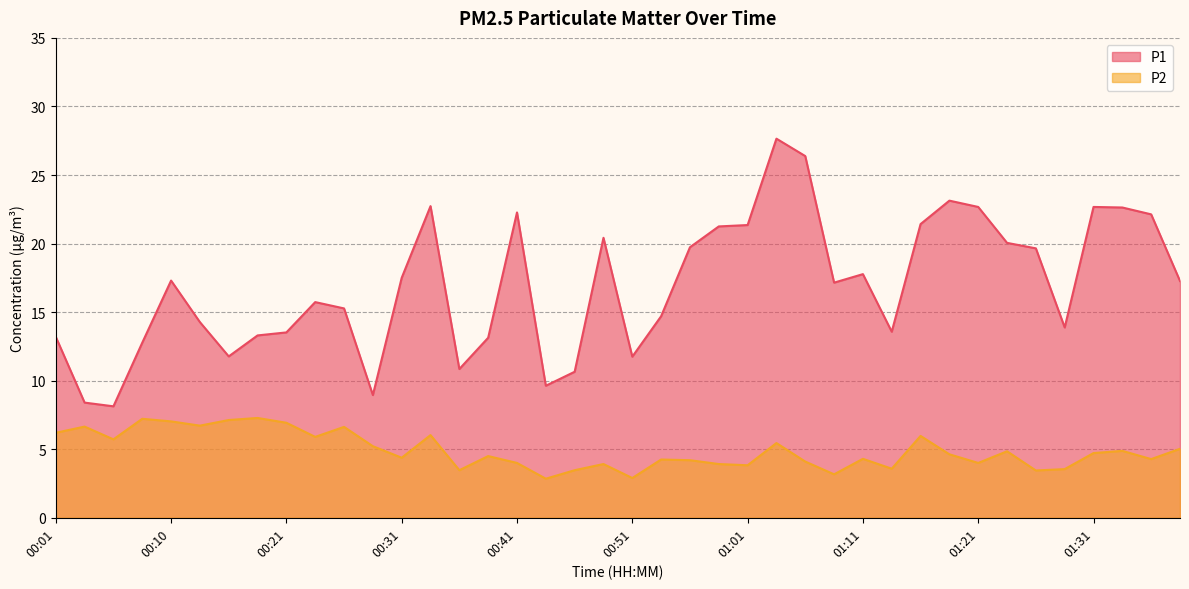

The value of P1 at 00:23 is 15.7. True or false?

True